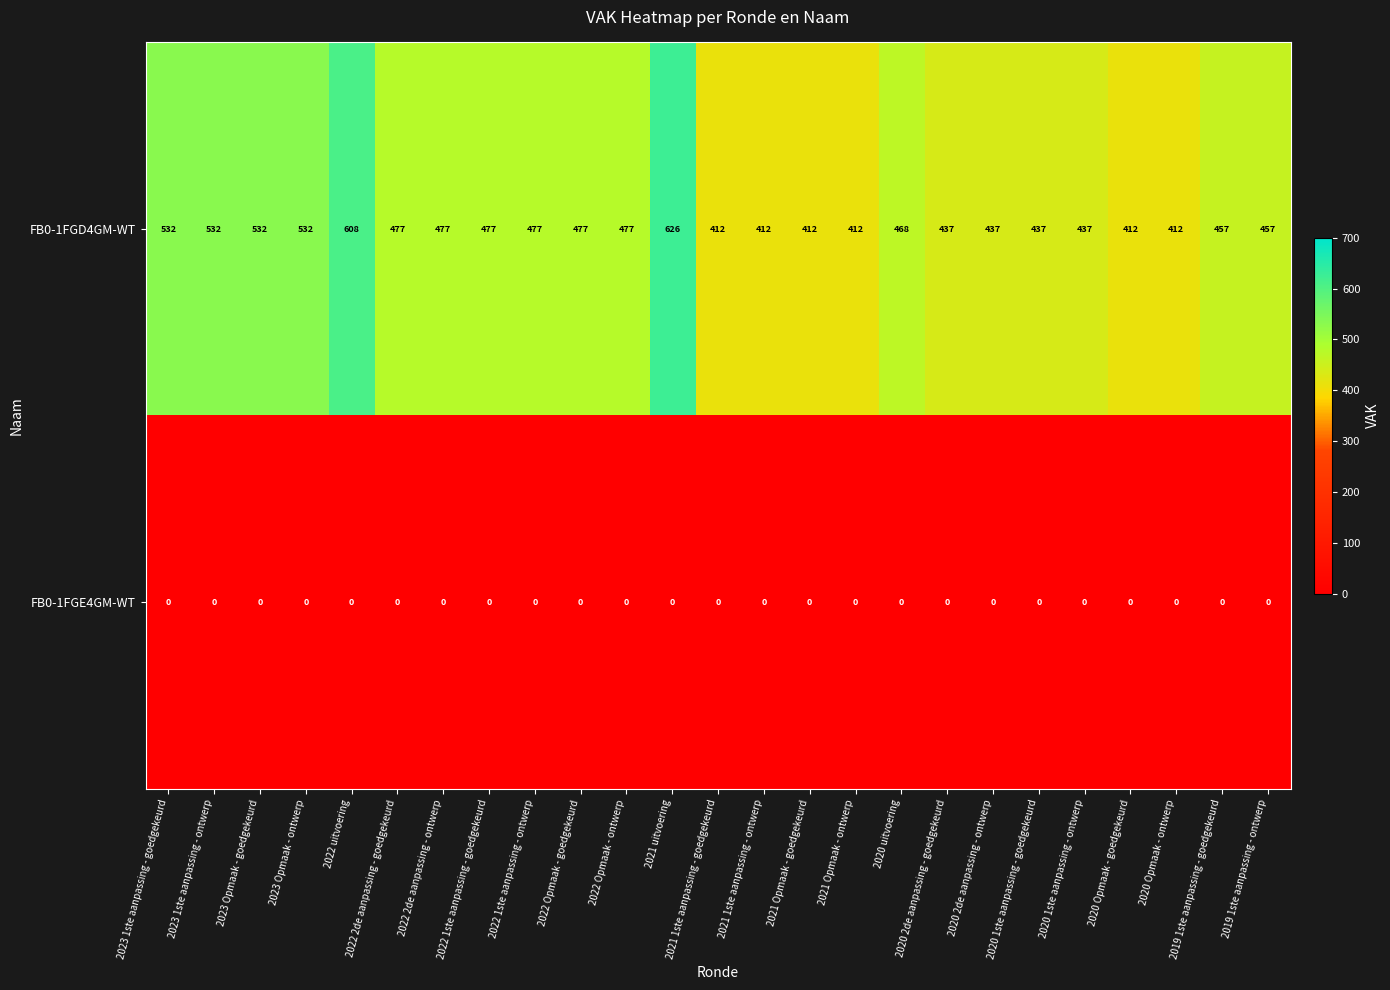

At 2023 Opmaak - ontwerp, list the series in order from smallest to largest.

FB0-1FGE4GM-WT, FB0-1FGD4GM-WT